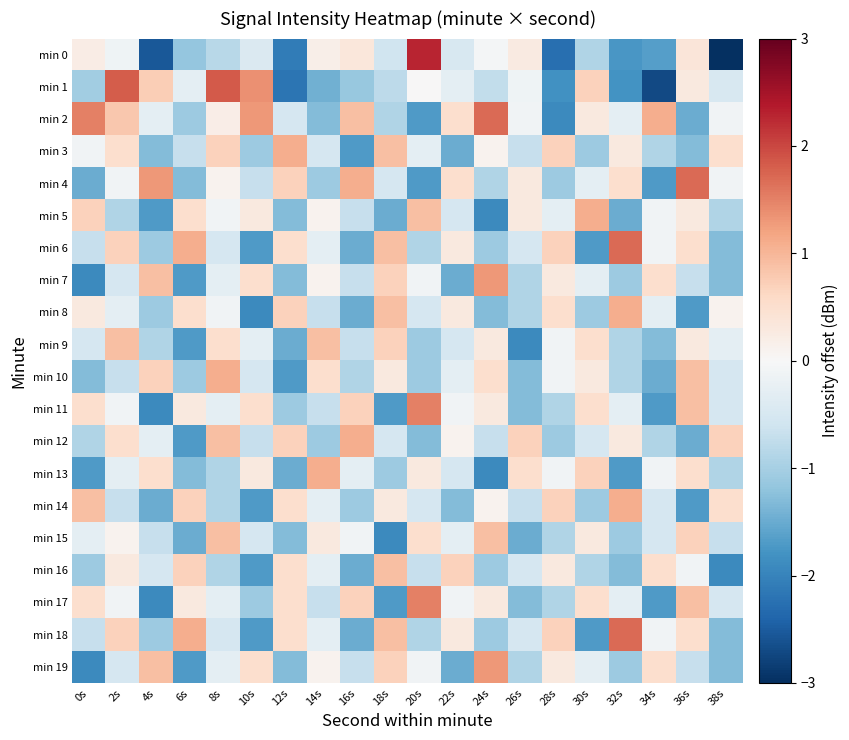

Between 22s and 34s, which series saw the biggest shift?

min 1